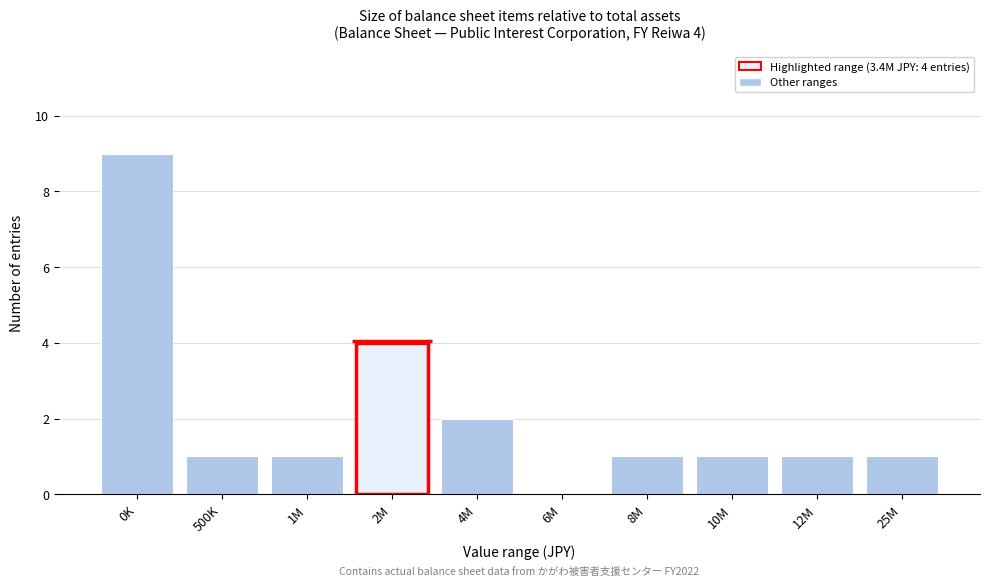

Reading right to left, extract all data points from this chart.

25M=1	12M=1	10M=1	8M=1	6M=0	4M=2	2M=4	1M=1	500K=1	0K=9